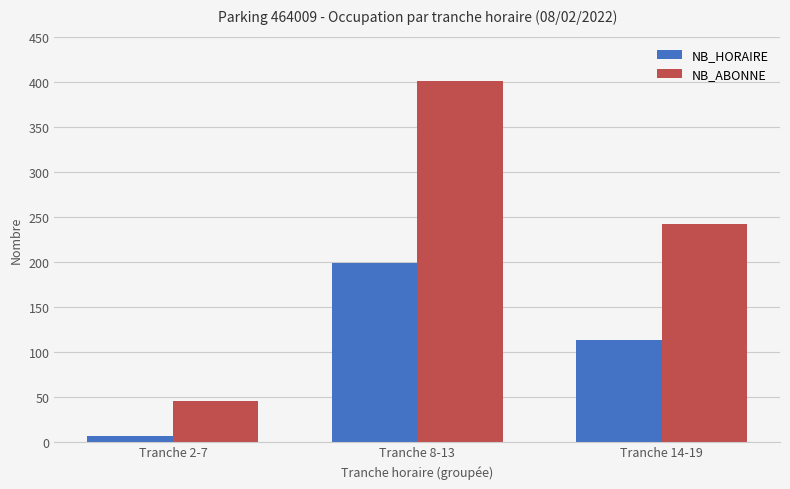

Reading left to right, transcribe all the data shown in this chart.

NB_HORAIRE: 6	199	113
NB_ABONNE: 45	402	242